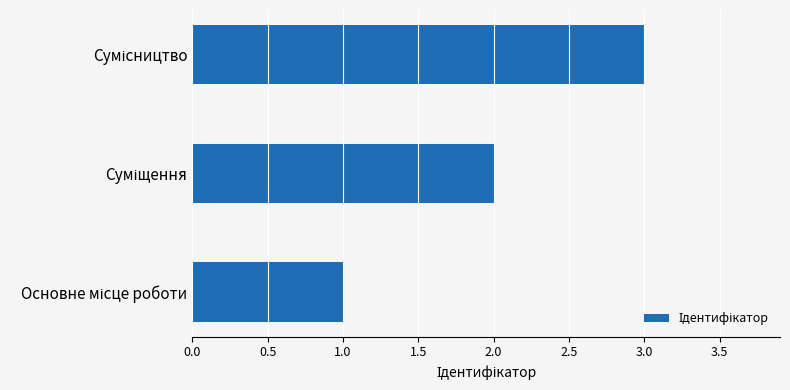

What is the greatest value displayed?

3